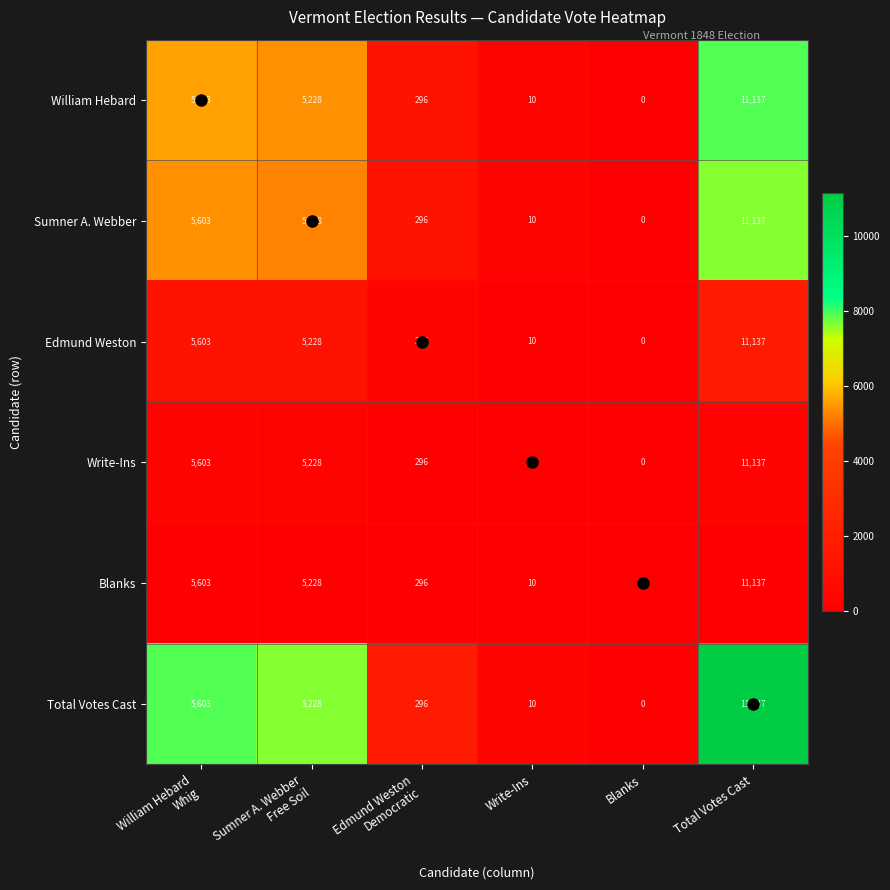

What is the difference between the second highest and second lowest values in the William Hebard series?

5593